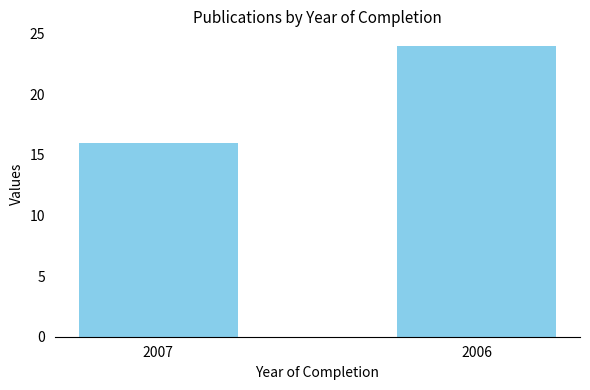

The value at 2006 is 14. True or false?

False